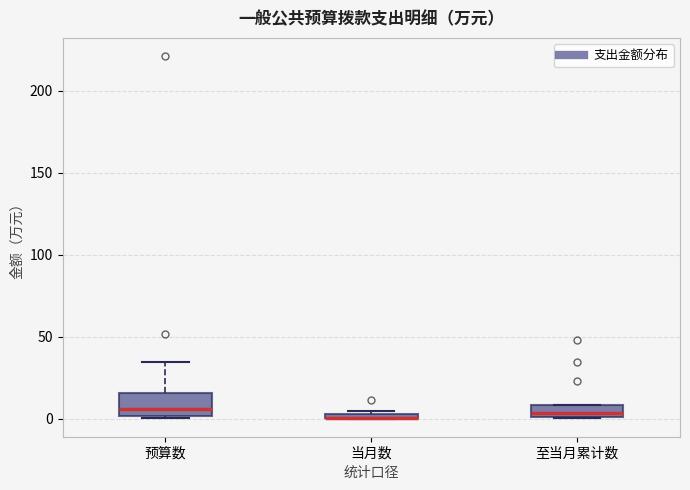

Where is the lower edge of the box for 预算数 on the y-axis? The values are not printed on the chart, so give them approximately, as read against the axis.

0